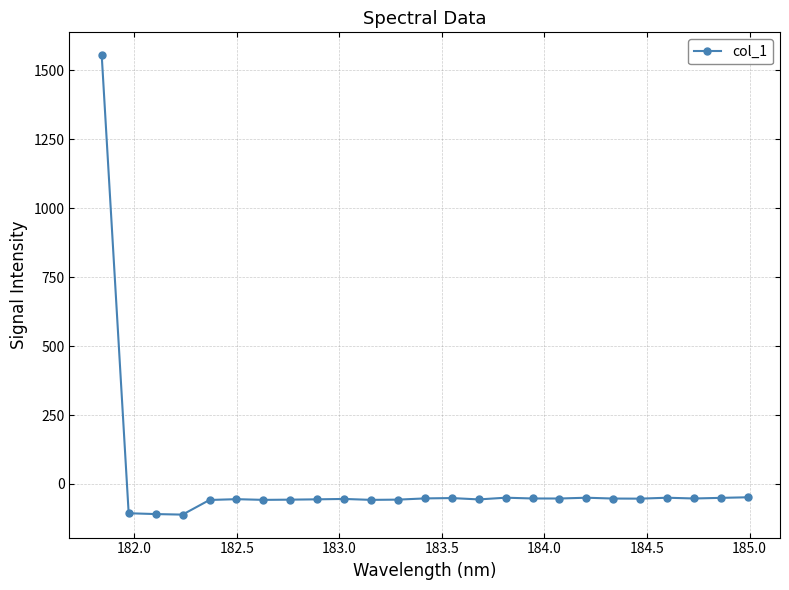

How many values are above zero?

1